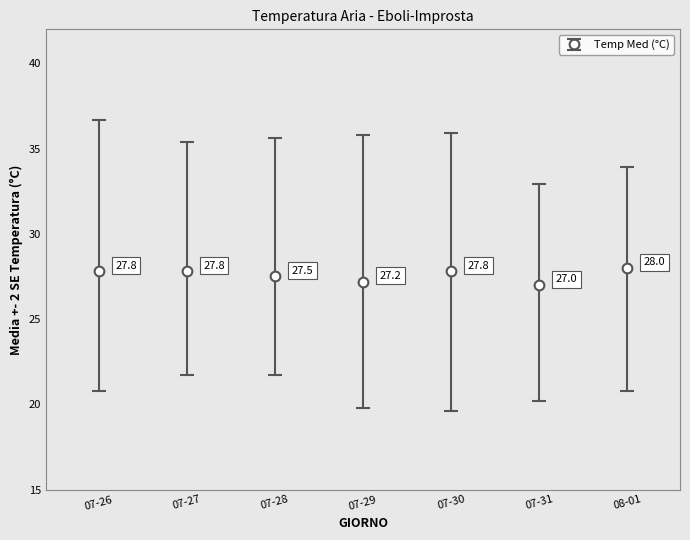

How many categories are shown in the chart?

7